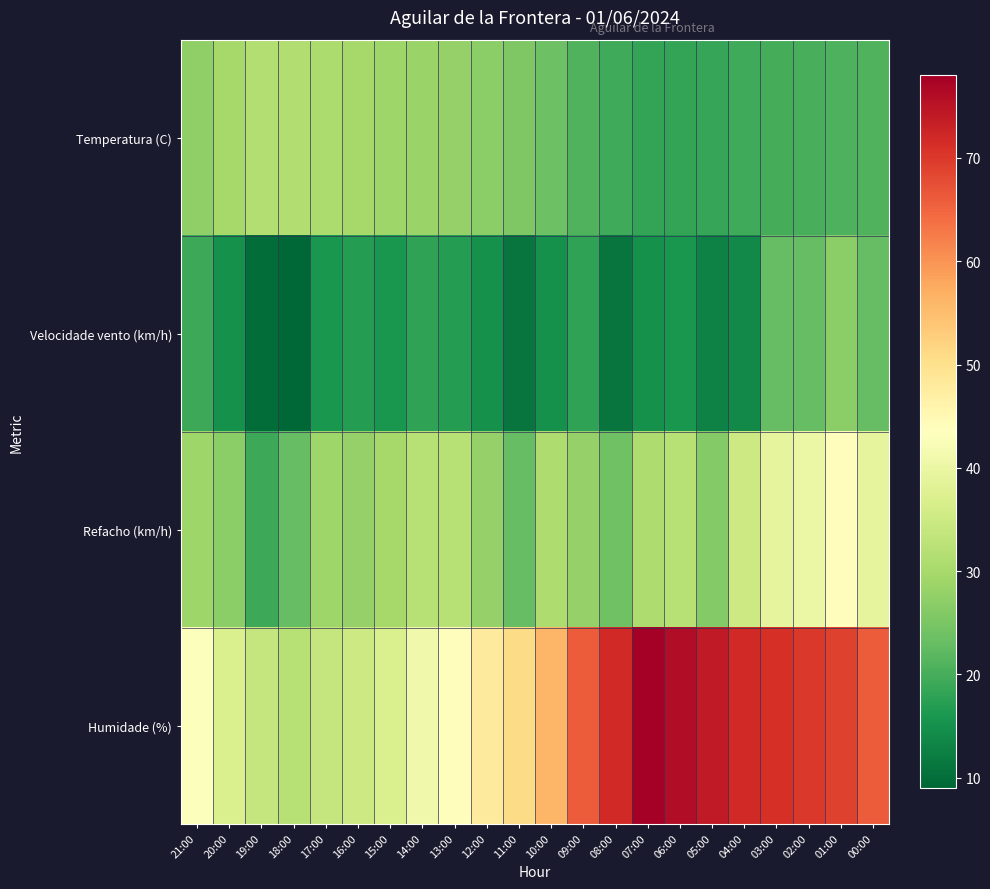

List the series in order of their overall mean, lowest first.

Velocidade vento (km/h), Temperatura (C), Refacho (km/h), Humidade (%)